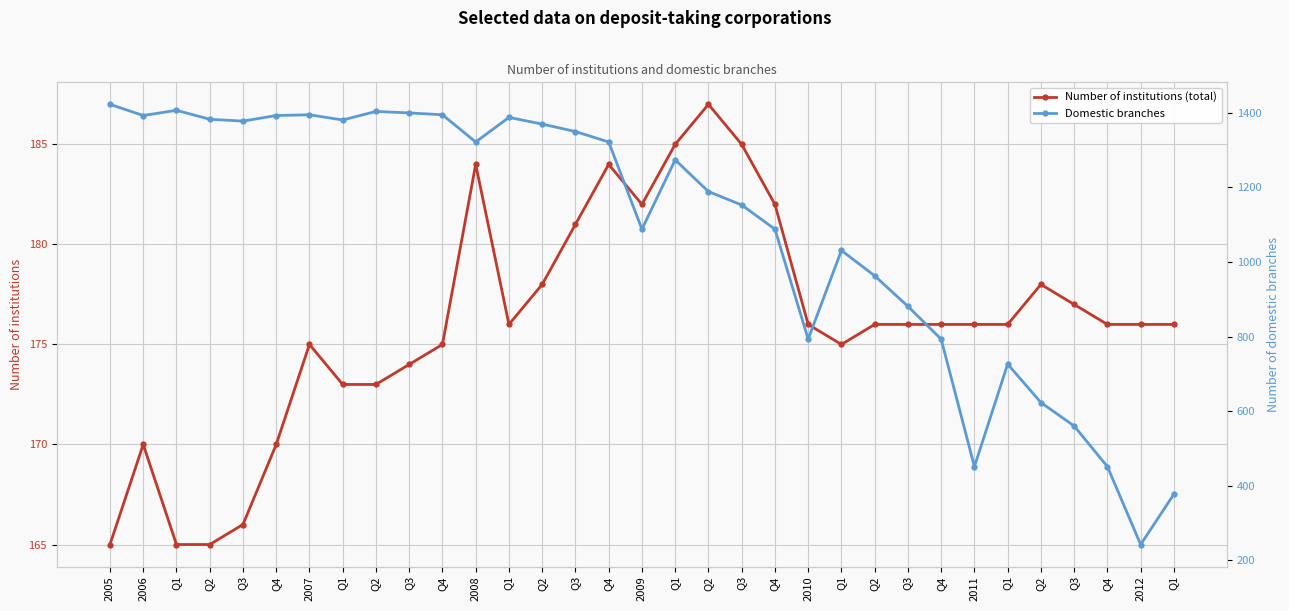

Rank the series by their maximum value, from highest to lowest.

Domestic branches, Number of institutions (total)